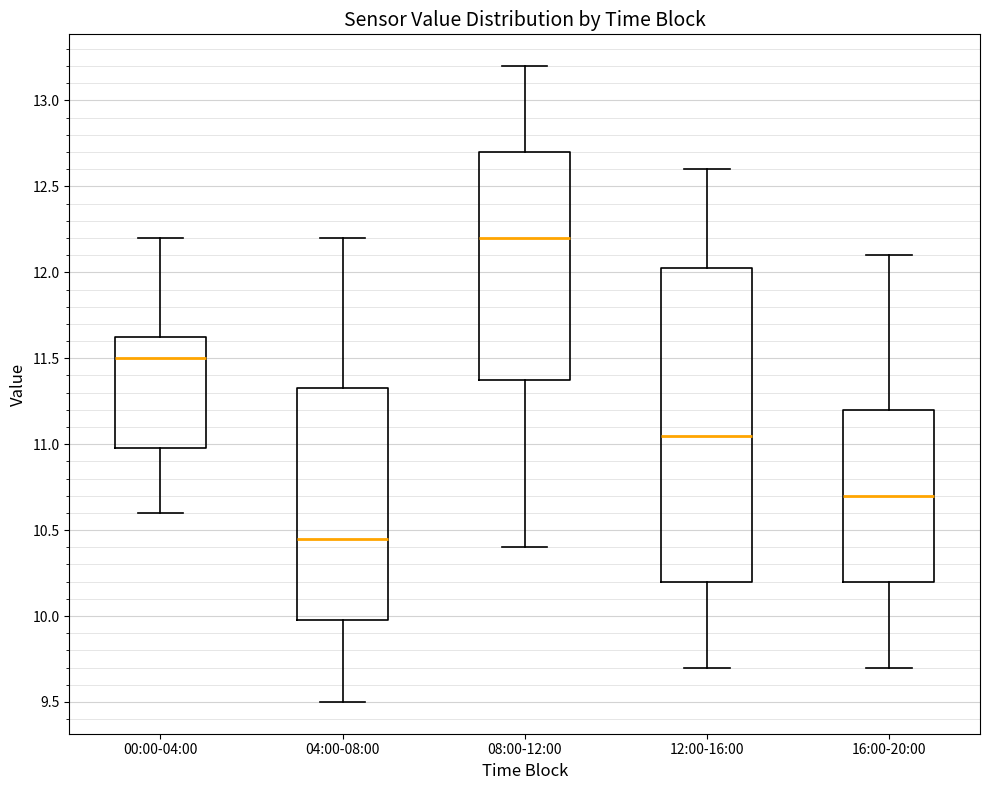

Which box's median line is the highest?

08:00-12:00